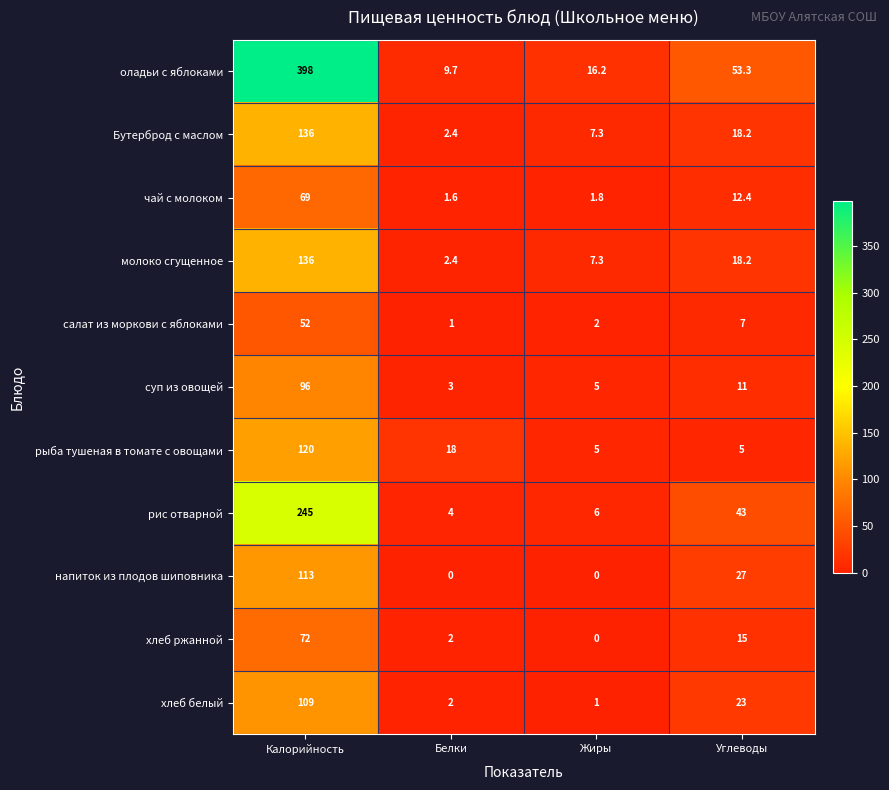

What is the average value of the чай с молоком series?

21.2